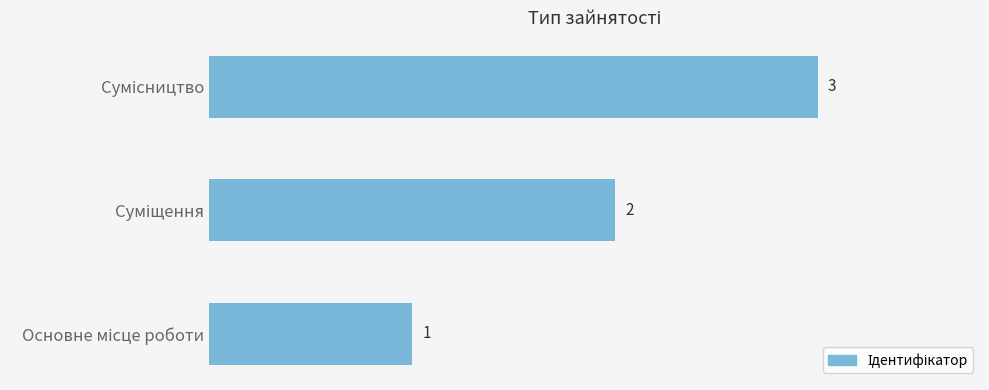

What is the maximum value shown in the chart?

3